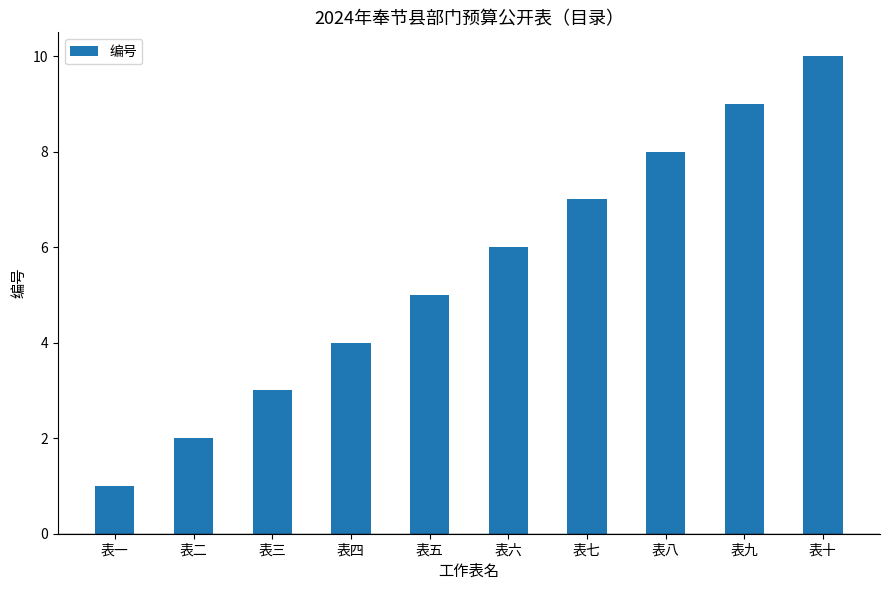

The chart shows a value of 3 at 表七. True or false?

False